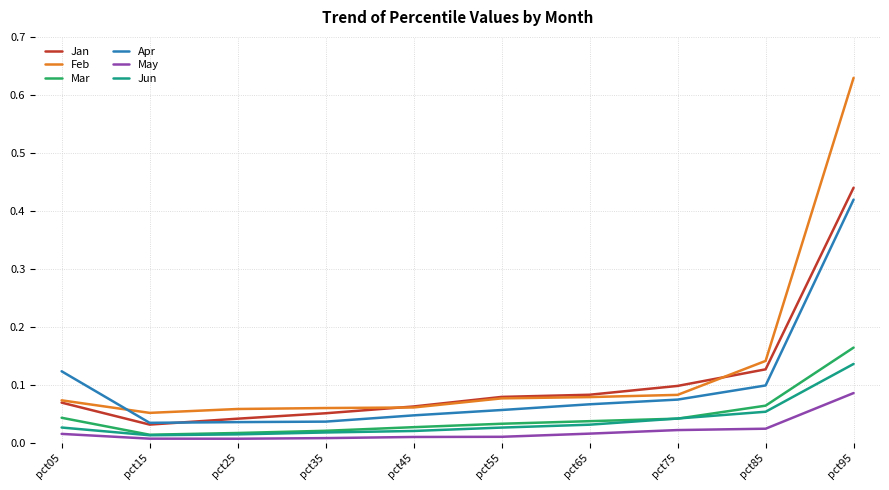

The Jun series shows 0.0 at pct55. True or false?

True